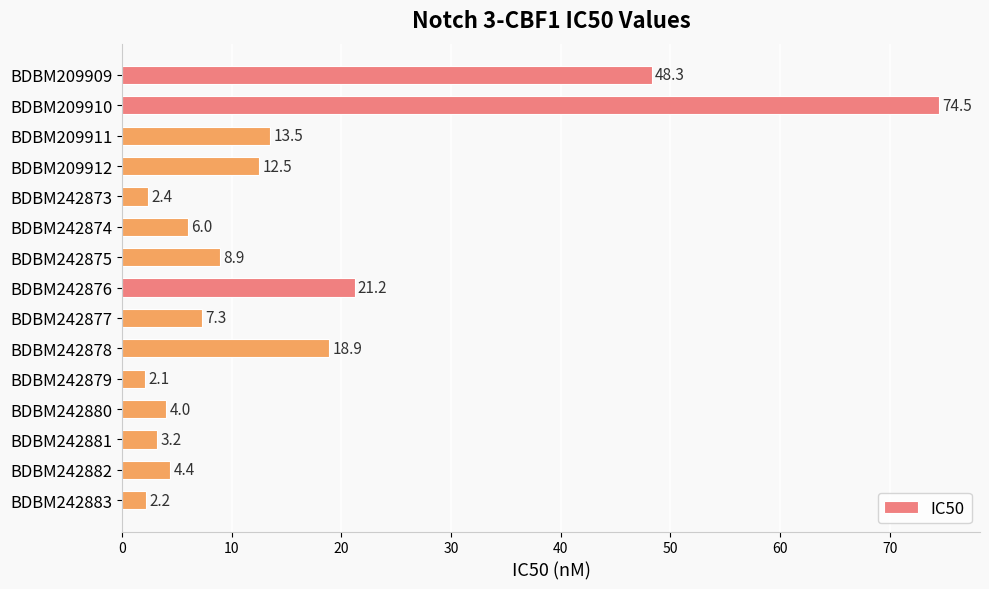

What is the ratio of the value at BDBM242878 to the value at BDBM209909?

0.4